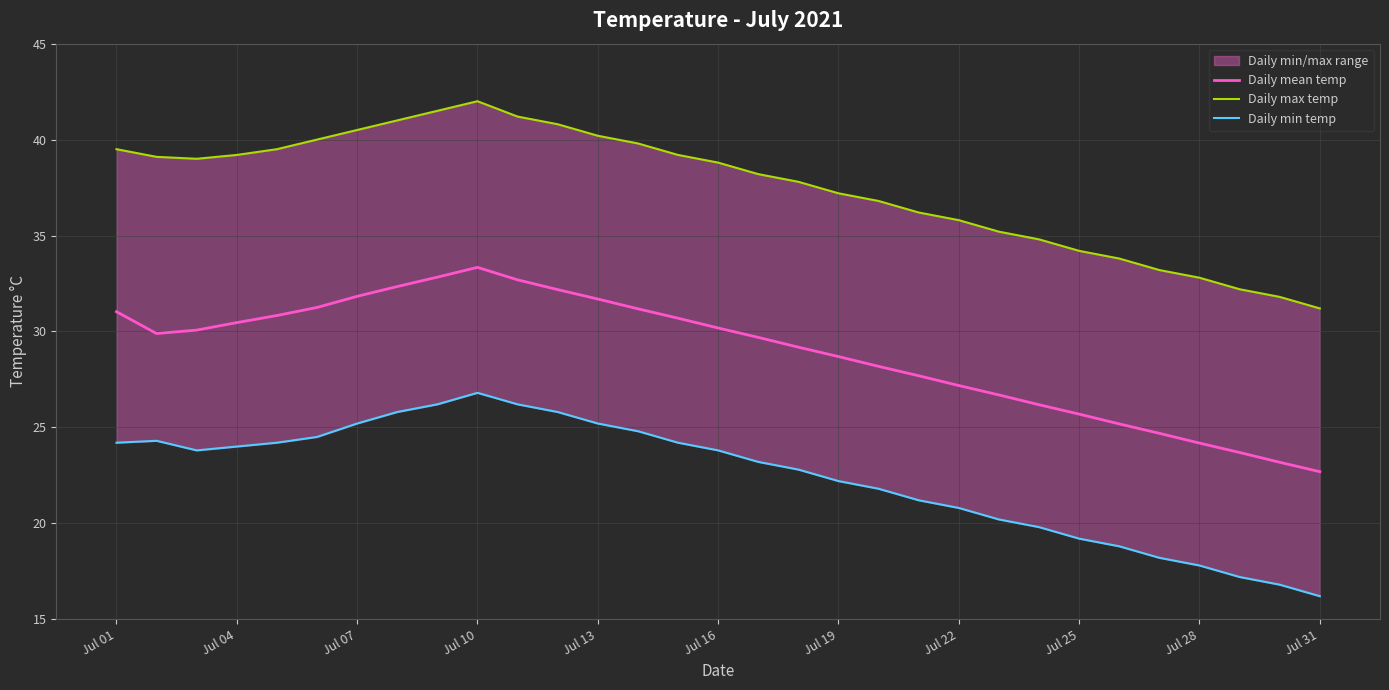

True or false: Daily min temp and Daily max temp cross at least once.

False